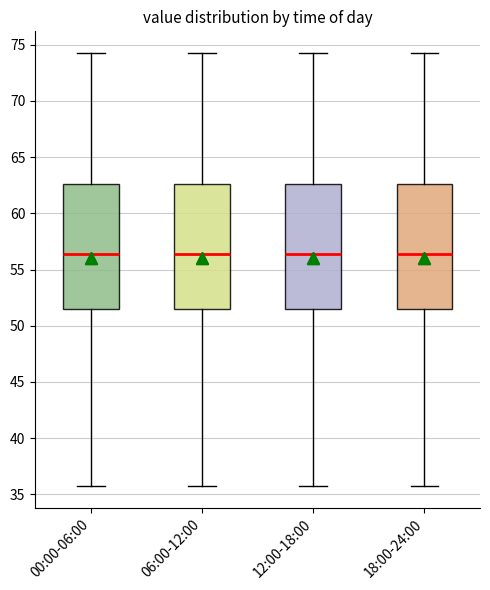

Reading left to right, read every box against the y-axis: the position of its median line, the range the box covers, and the ends of its whiskers. The values are not printed on the chart, so give them approximately, as read against the axis.

00:00-06:00: median 56.5, box 51.5 to 62.5, whiskers 36.0 to 74.5
06:00-12:00: median 56.5, box 51.5 to 62.5, whiskers 36.0 to 74.5
12:00-18:00: median 56.5, box 51.5 to 62.5, whiskers 36.0 to 74.5
18:00-24:00: median 56.5, box 51.5 to 62.5, whiskers 36.0 to 74.5